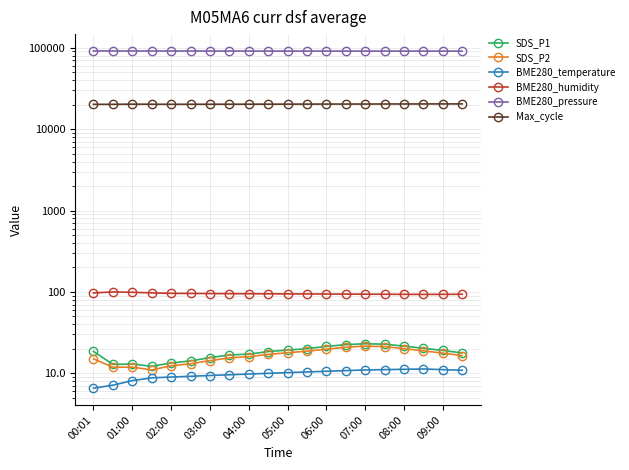

In Max_cycle, how many points are higher than both neighbors (excluding endpoints)?

1